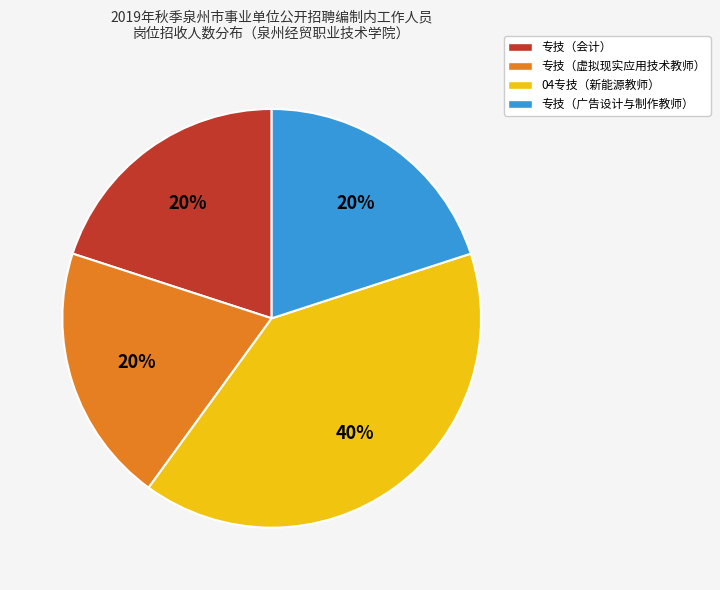

Which category has the biggest portion of the pie?

04专技（新能源教师）